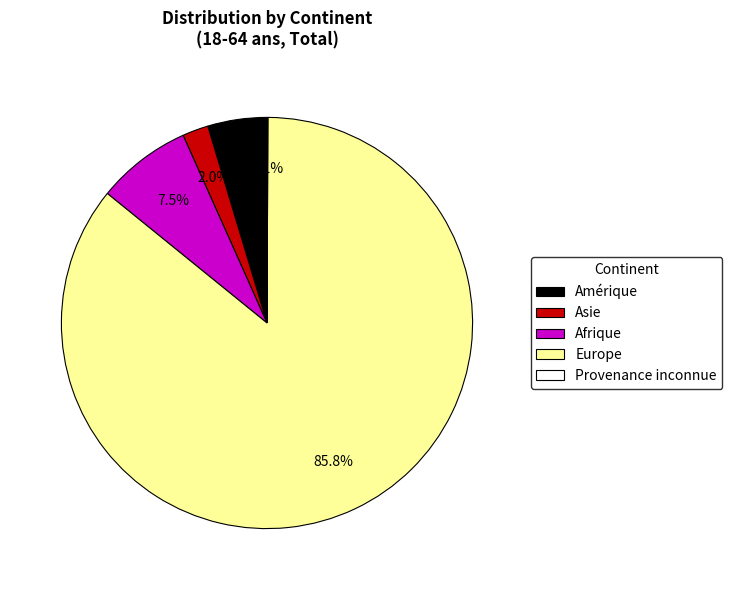

Which category has the biggest portion of the pie?

Europe